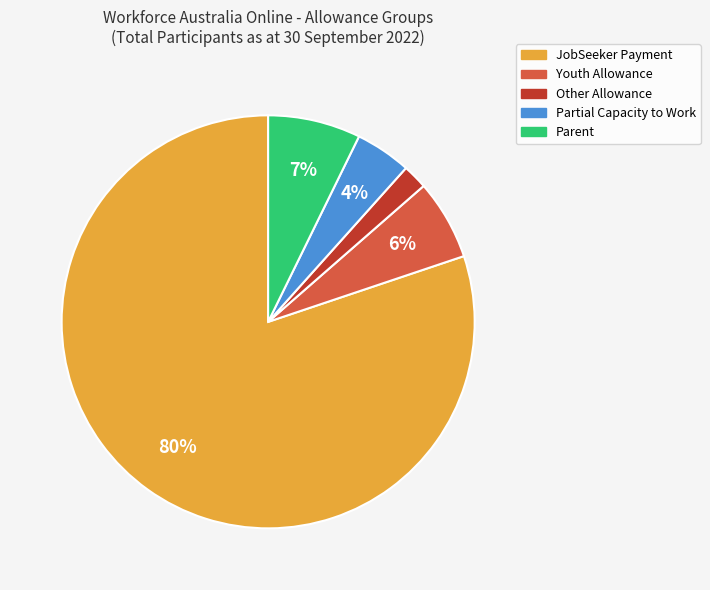

Between Partial Capacity to Work and JobSeeker Payment, which is larger?

JobSeeker Payment